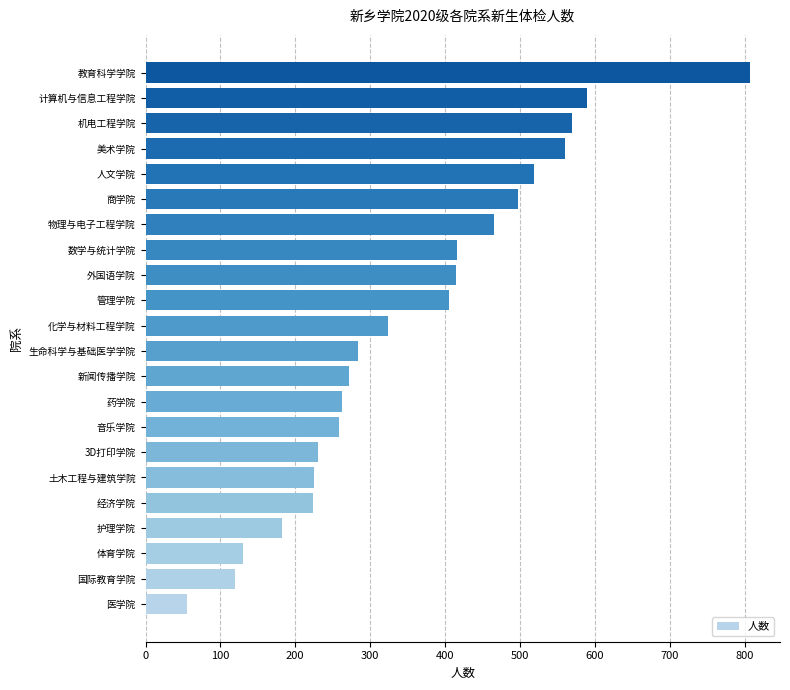

What is the average value?

355